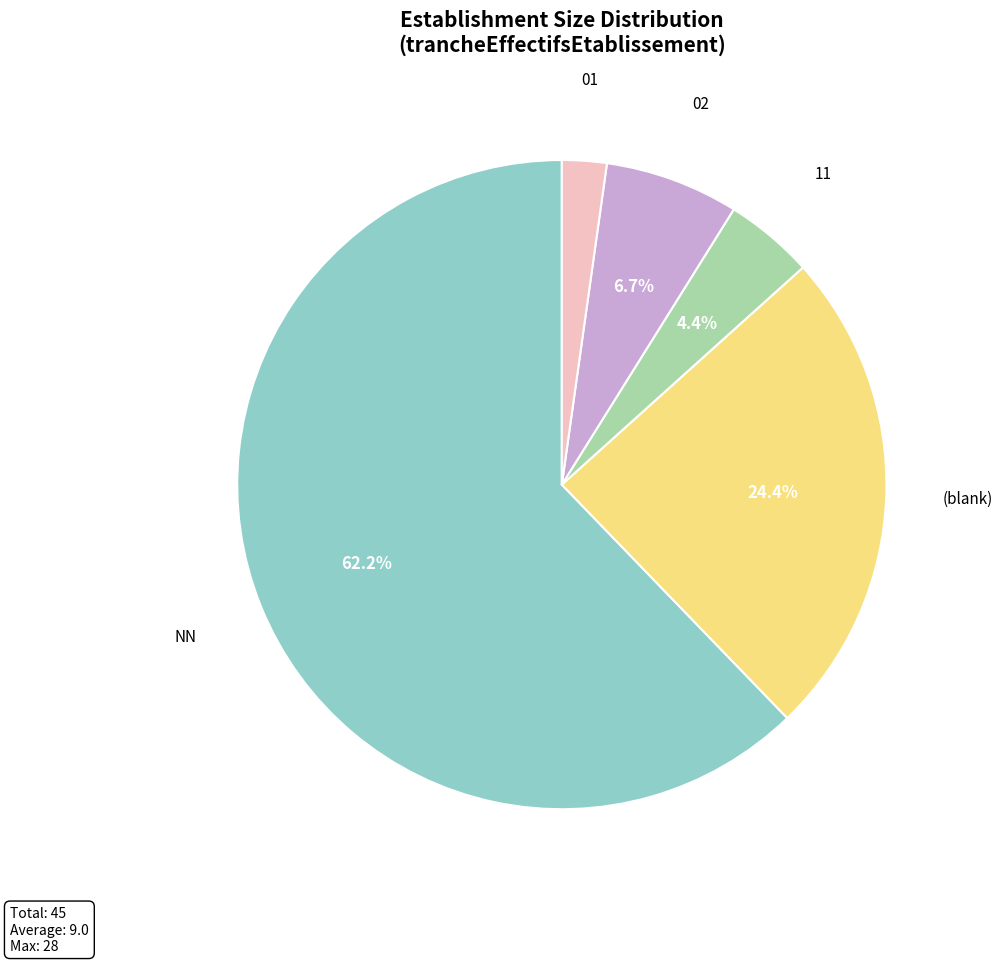

Is the sum of NN and 01 greater than half?

Yes